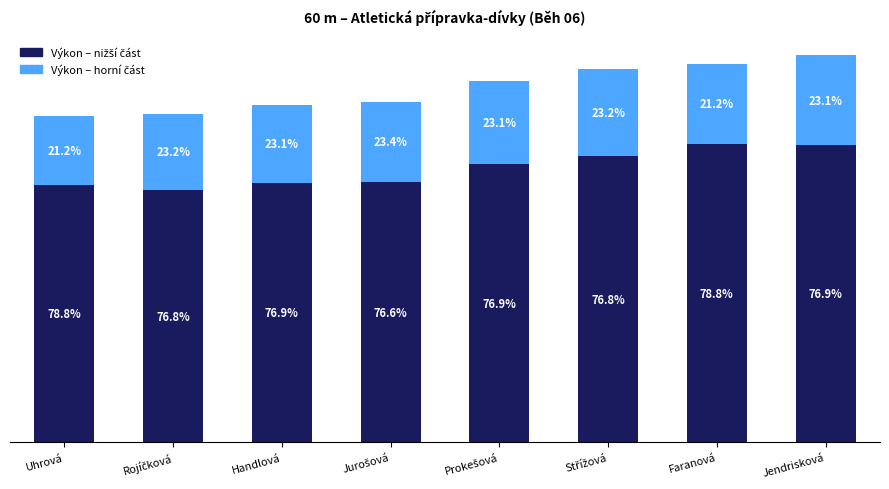

What position from the left is Jurošová?

4